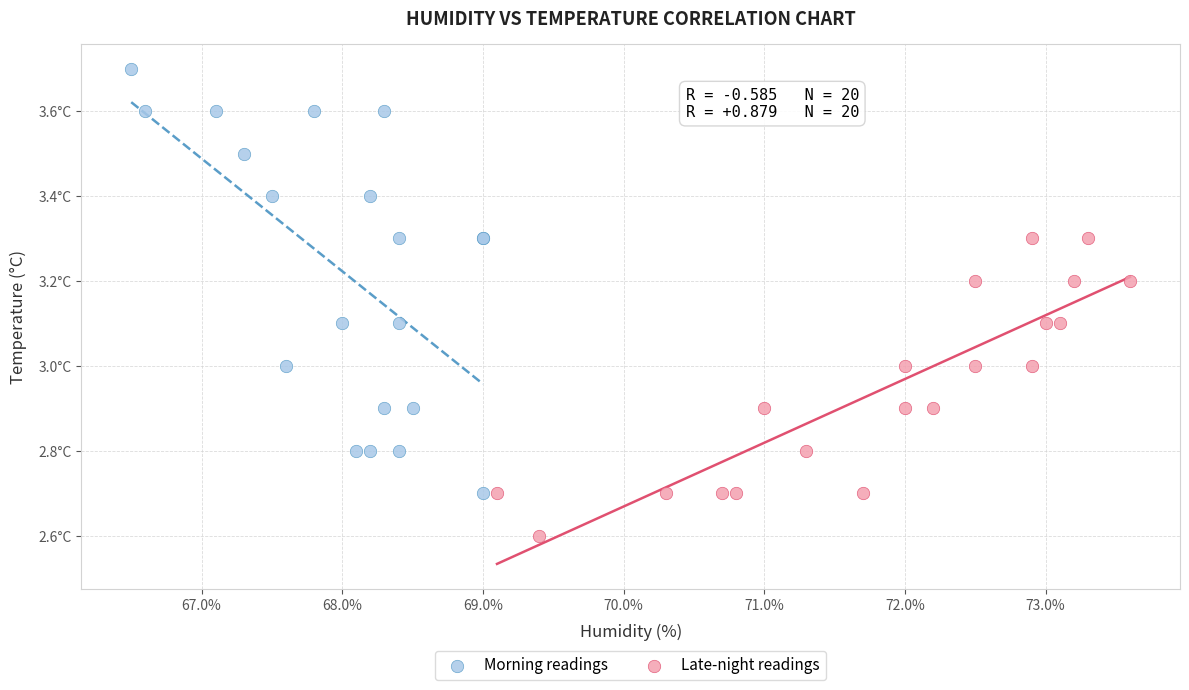

Which series reaches the minimum Y coordinate?

Late-night readings